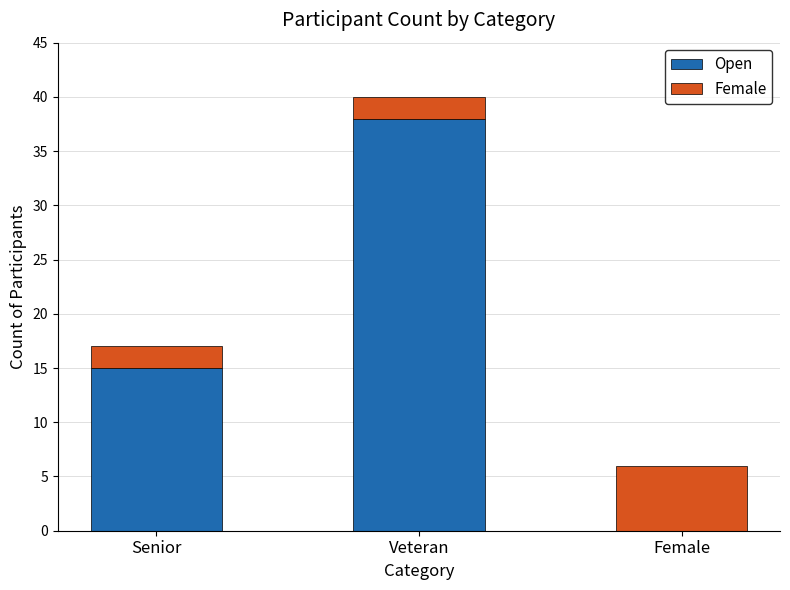

At which label does Open reach its peak?

Veteran